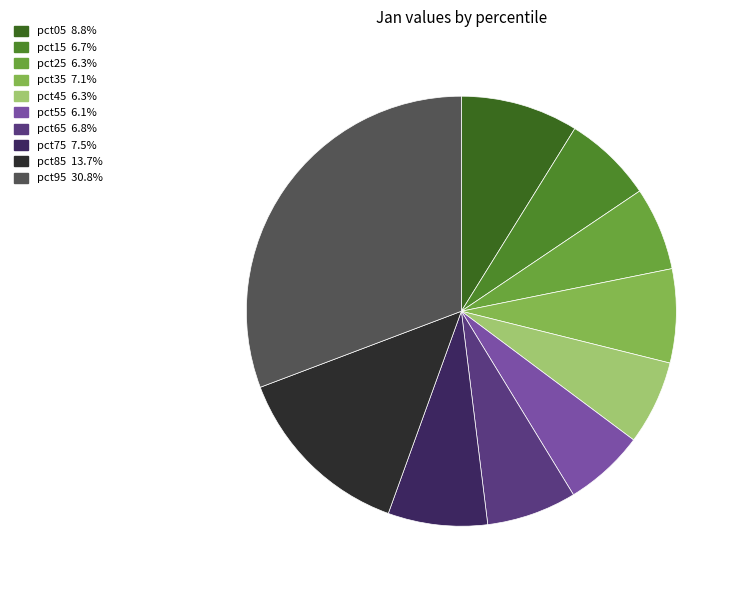

How many slices are in this pie chart?

10